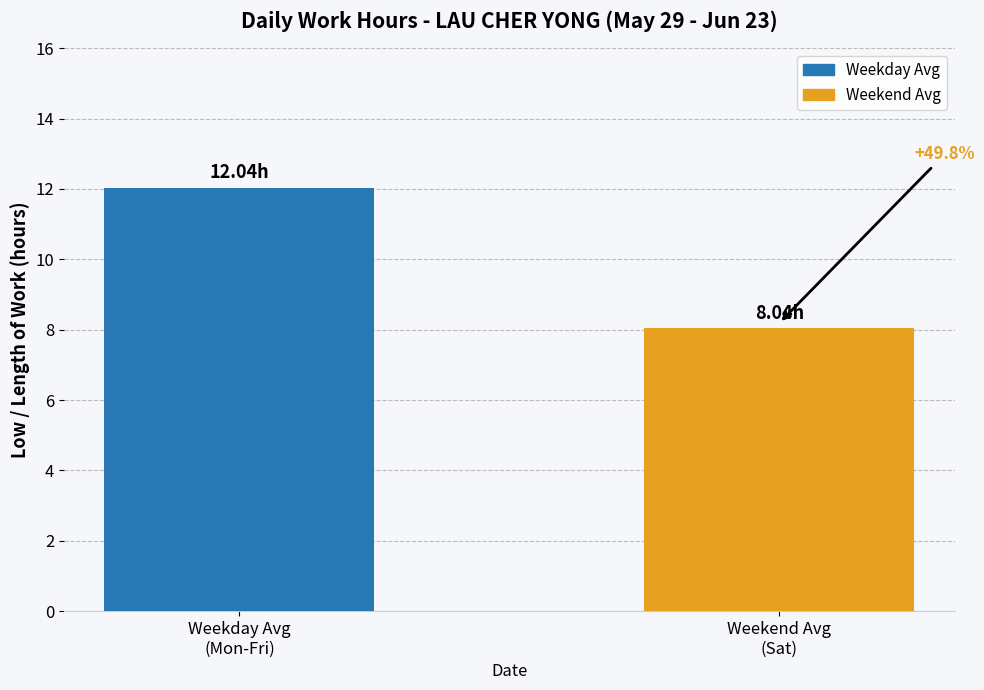

What is the ratio of the value at Weekend Avg
(Sat) to the value at Weekday Avg
(Mon-Fri)?

0.7